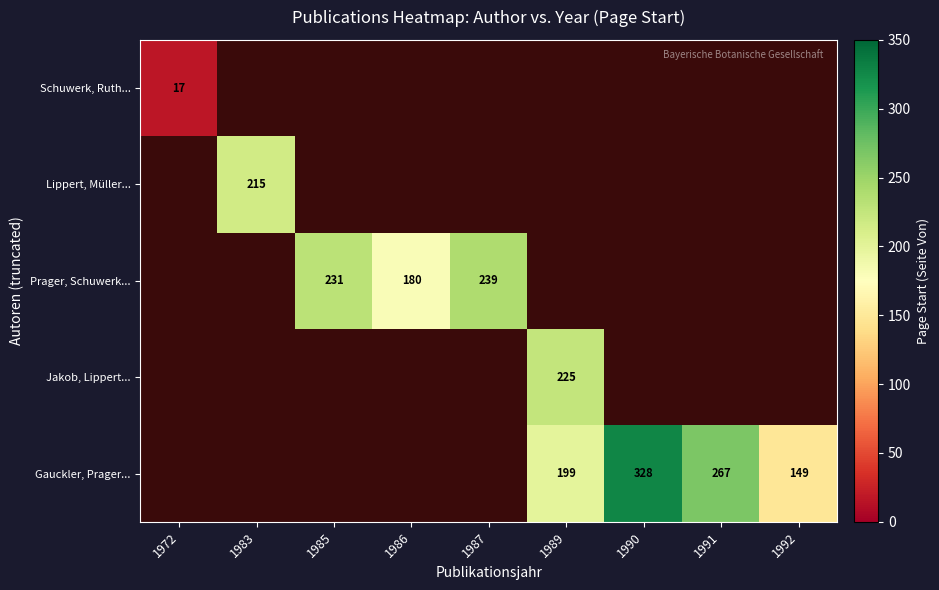

The value of Lippert, Müller... at 1983 is 347. True or false?

False